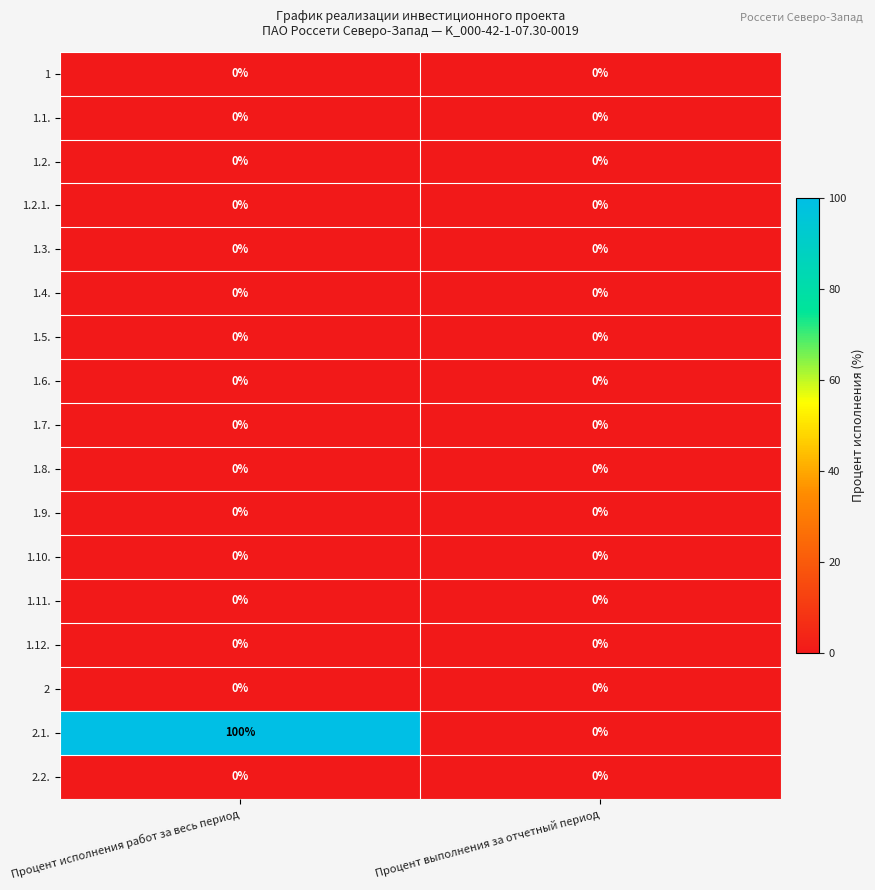

True or false: 1.6. has a value of 0 at Процент выполнения за отчетный период.

True